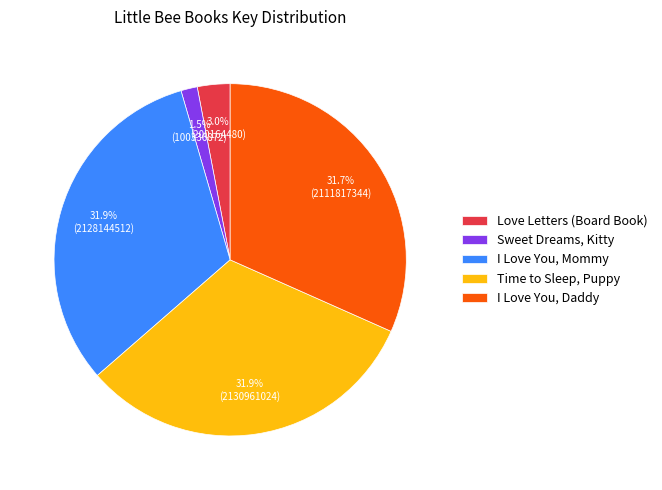

Is Love Letters (Board Book) the majority of the pie?

No